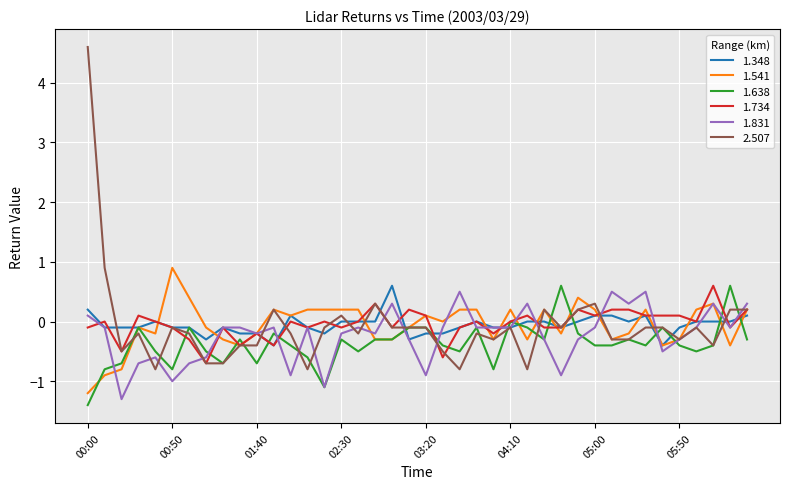

What is the minimum value shown in the chart?

-1.4